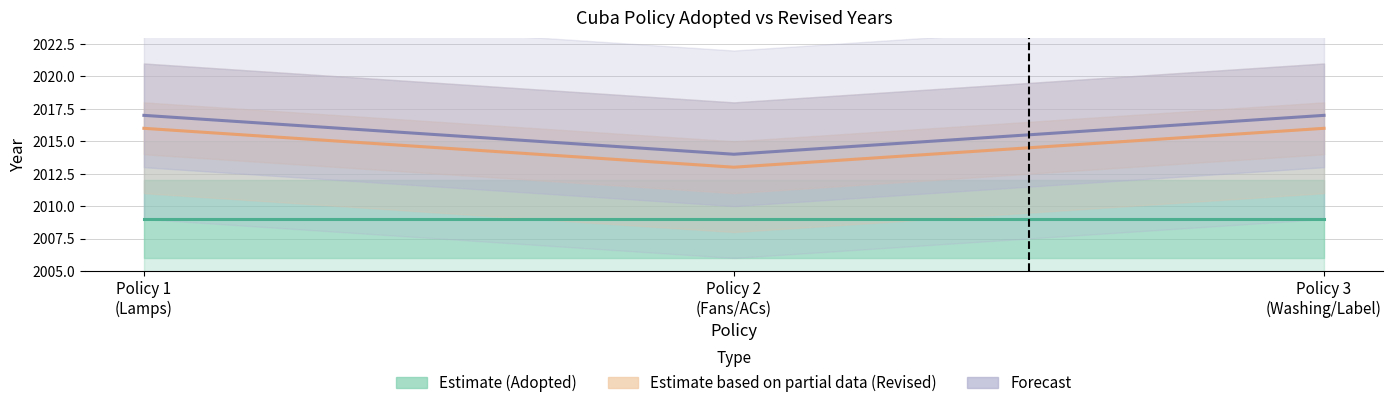

Which series has the largest range (max minus min)?

Estimate based on partial data (Revised)